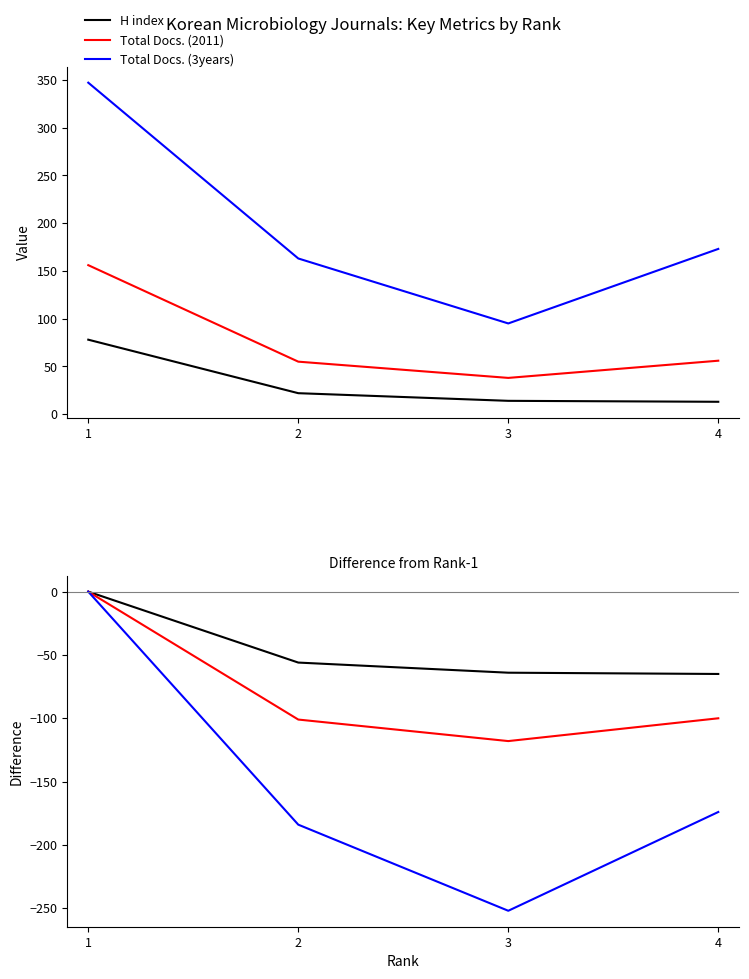

True or false: H index and Total Docs. (2011) intersect in this chart.

False